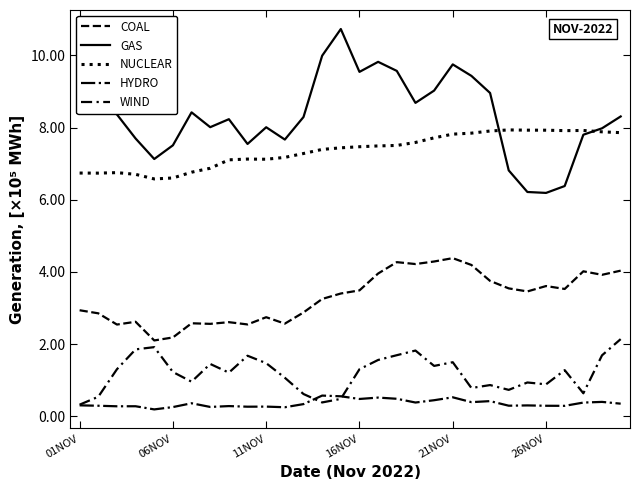

What is the sum of all HYDRO values?

10.7